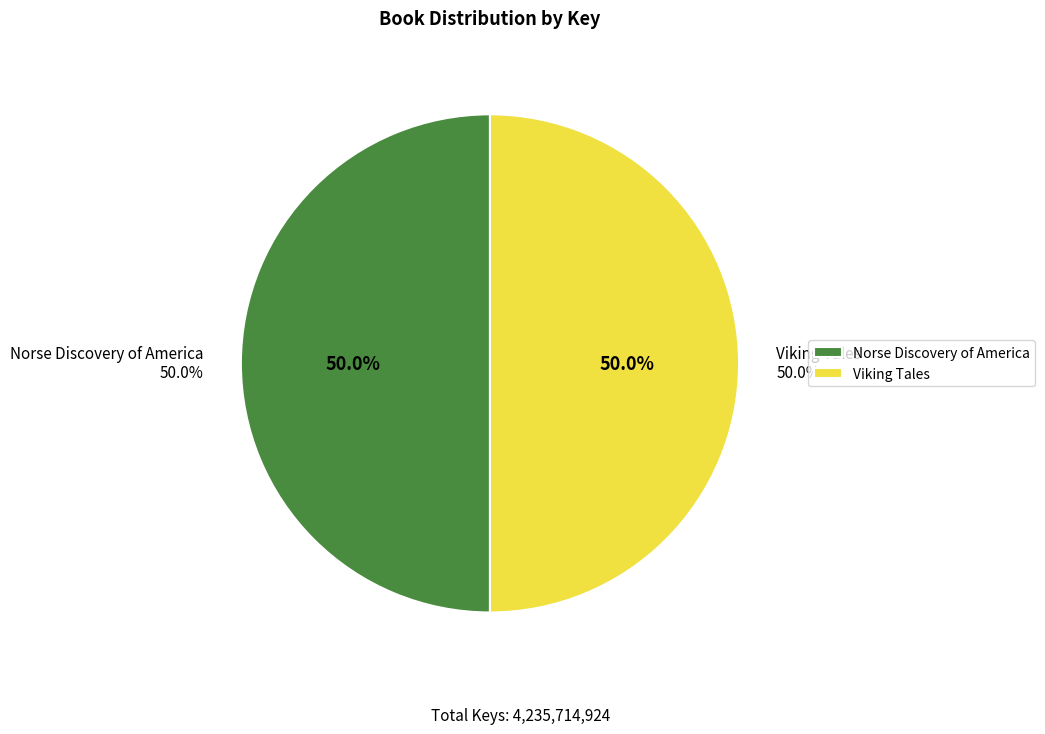

What is the ratio of the value at Viking Tales to the value at Norse Discovery of America?

1.0